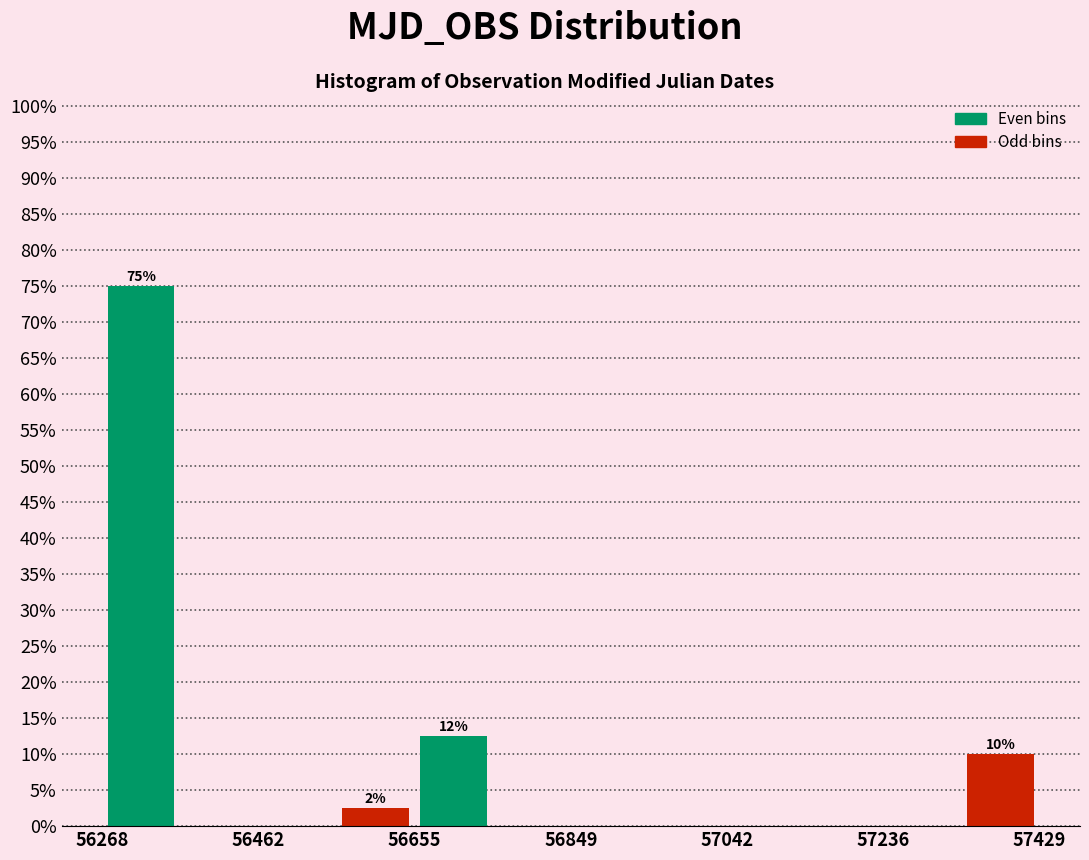

Over which range of the x-axis is the bar tallest?

56260 to 56360